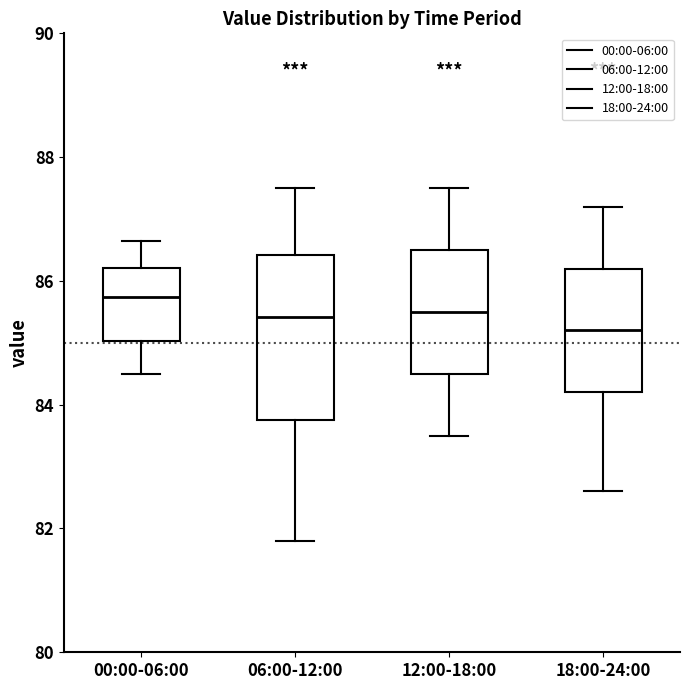

Which box's median line is the lowest?

18:00-24:00